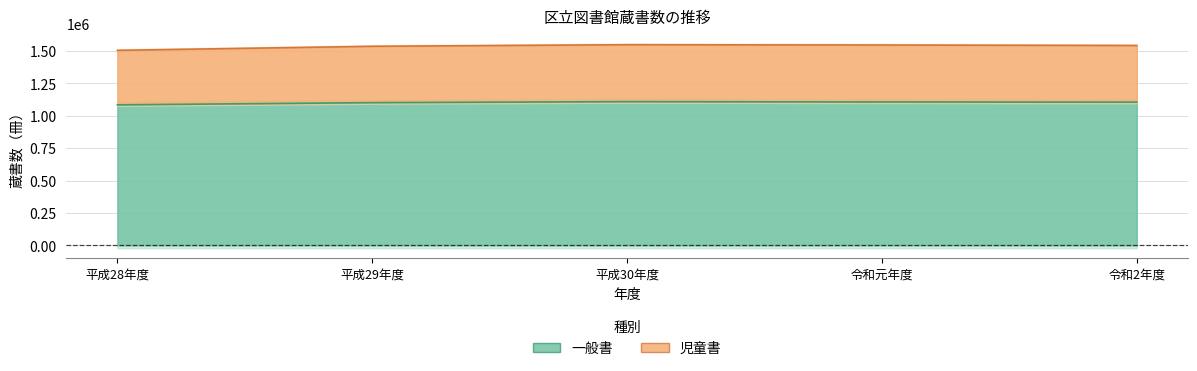

Is it true that 一般書 equals 1510893 at 平成28年度?

False